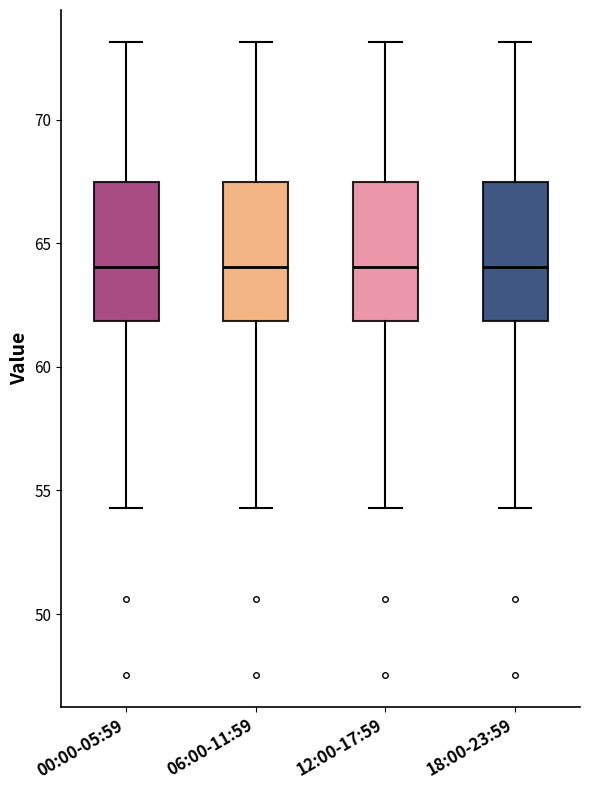

Reading left to right, transcribe this box plot: for each box, give where its median line is, the range the box spans, and where its two whiskers end, as read against the y-axis. The values are not printed on the chart, so give them approximately, as read against the axis.

00:00-05:59: median 64.0, box 62.0 to 67.5, whiskers 54.5 to 73.0
06:00-11:59: median 64.0, box 62.0 to 67.5, whiskers 54.5 to 73.0
12:00-17:59: median 64.0, box 62.0 to 67.5, whiskers 54.5 to 73.0
18:00-23:59: median 64.0, box 62.0 to 67.5, whiskers 54.5 to 73.0